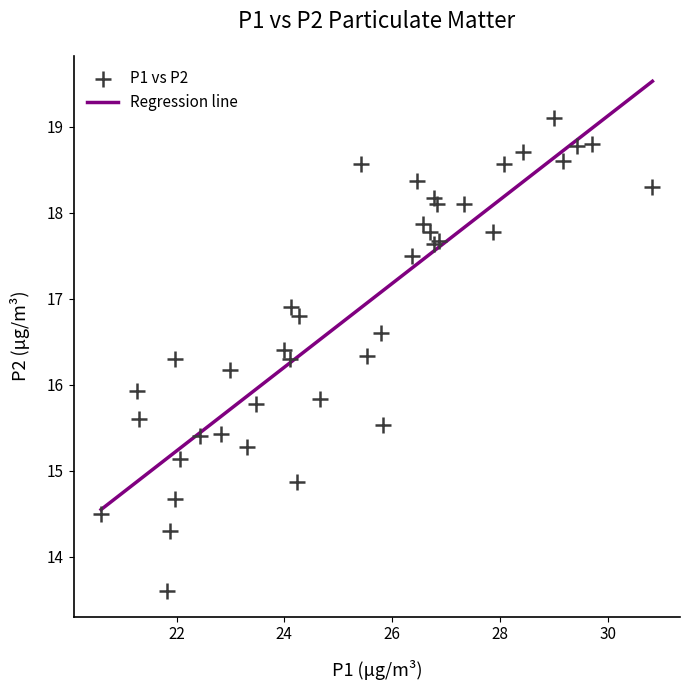

What Y value in the scatter plot is closest to 16?

15.9